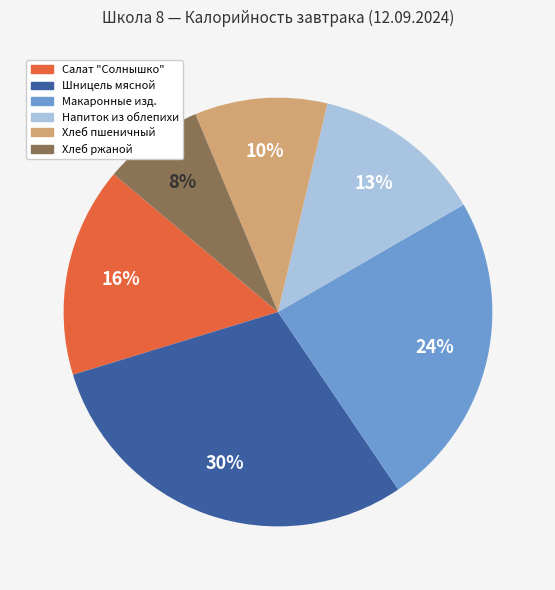

Is the sum of Хлеб пшеничный and Салат "Солнышко" greater than half?

No